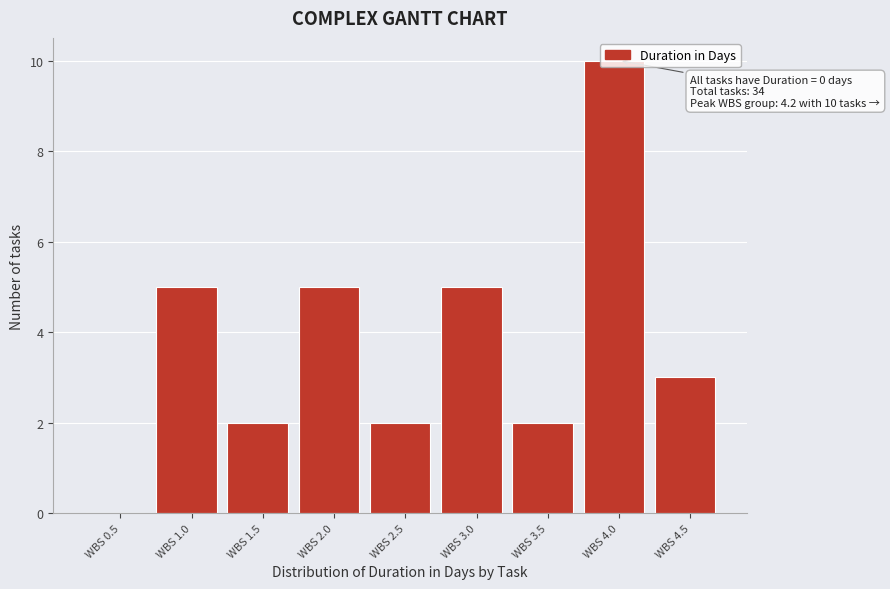

The value at WBS 2.0 is 7. True or false?

False